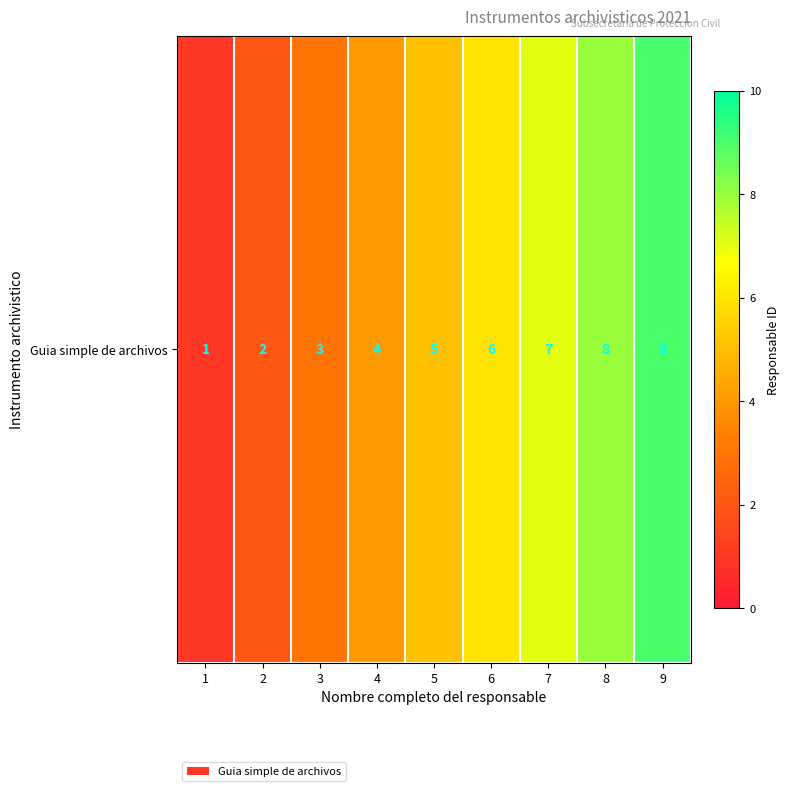

Count the number of data series in this chart.

1